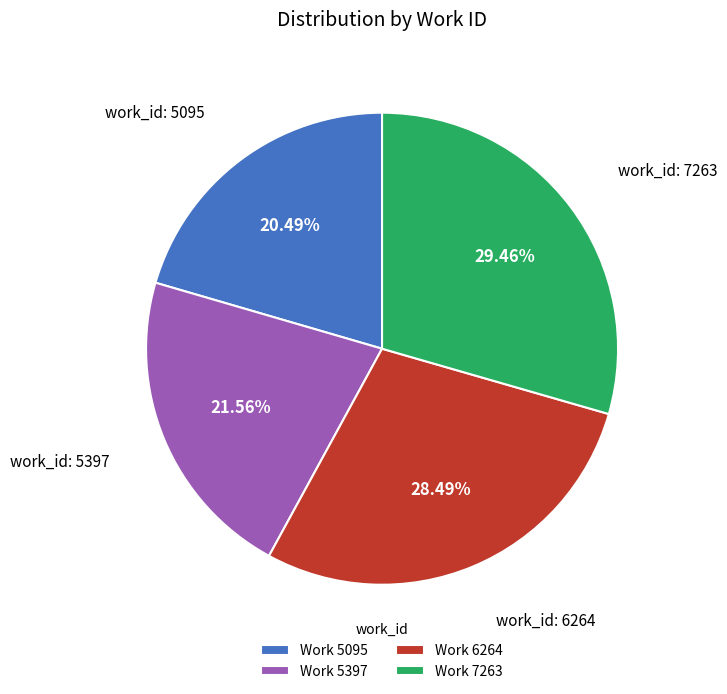

Does Work 5095 account for over 50% of the chart?

No